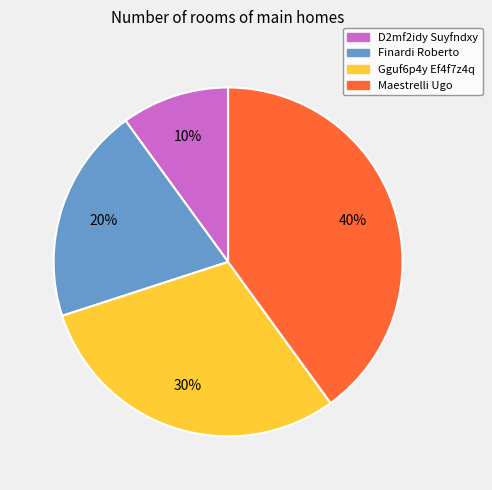

To the nearest percent, what is the average slice percentage?

25%